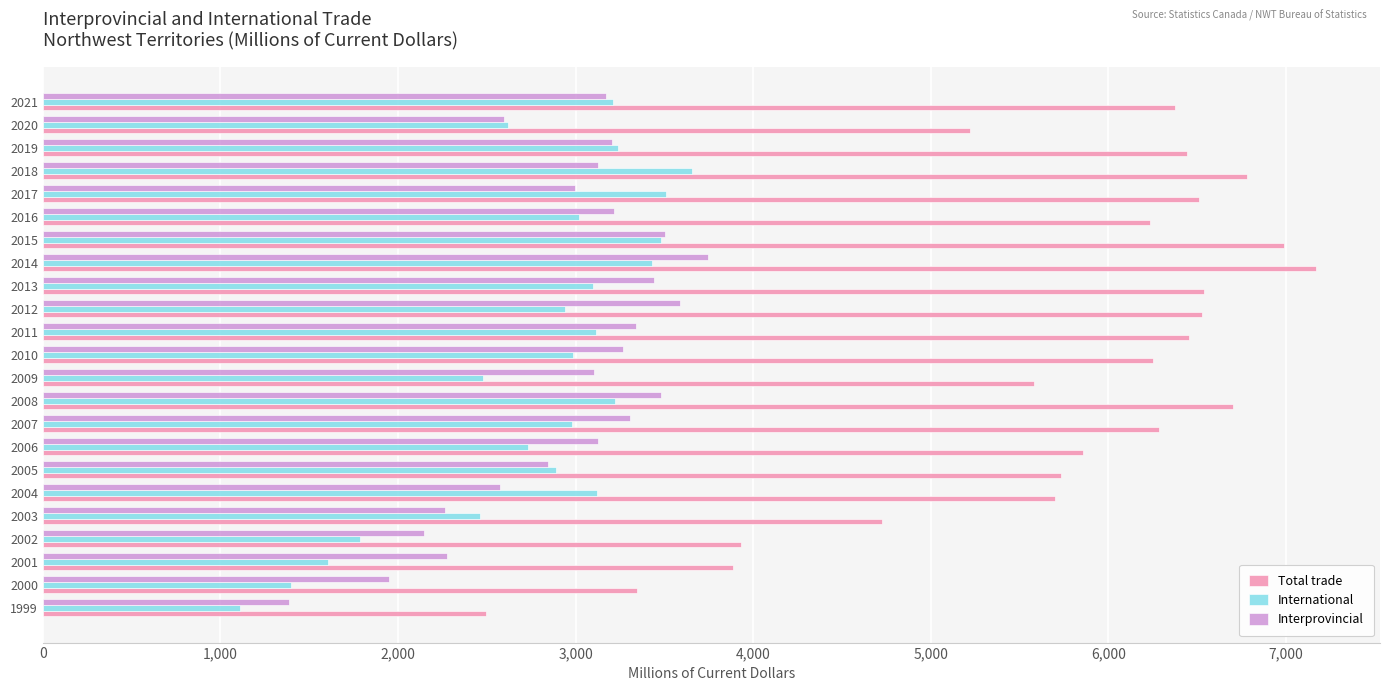

Rank the series by their maximum value, from lowest to highest.

International, Interprovincial, Total trade